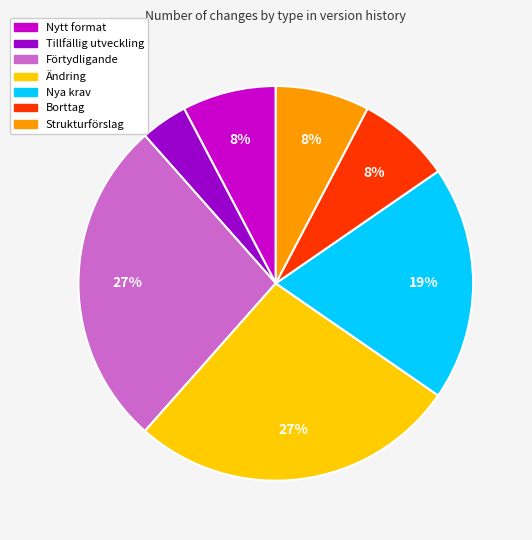

What percentage is the Förtydligande slice, to the nearest percent?

27%